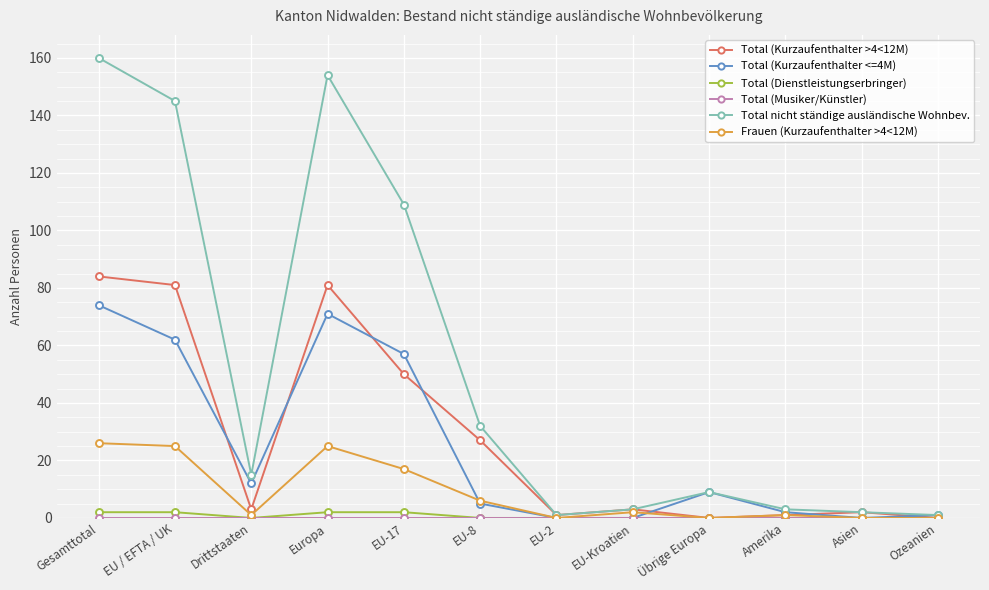

Which series has the largest total across all categories?

Total nicht ständige ausländische Wohnbev.